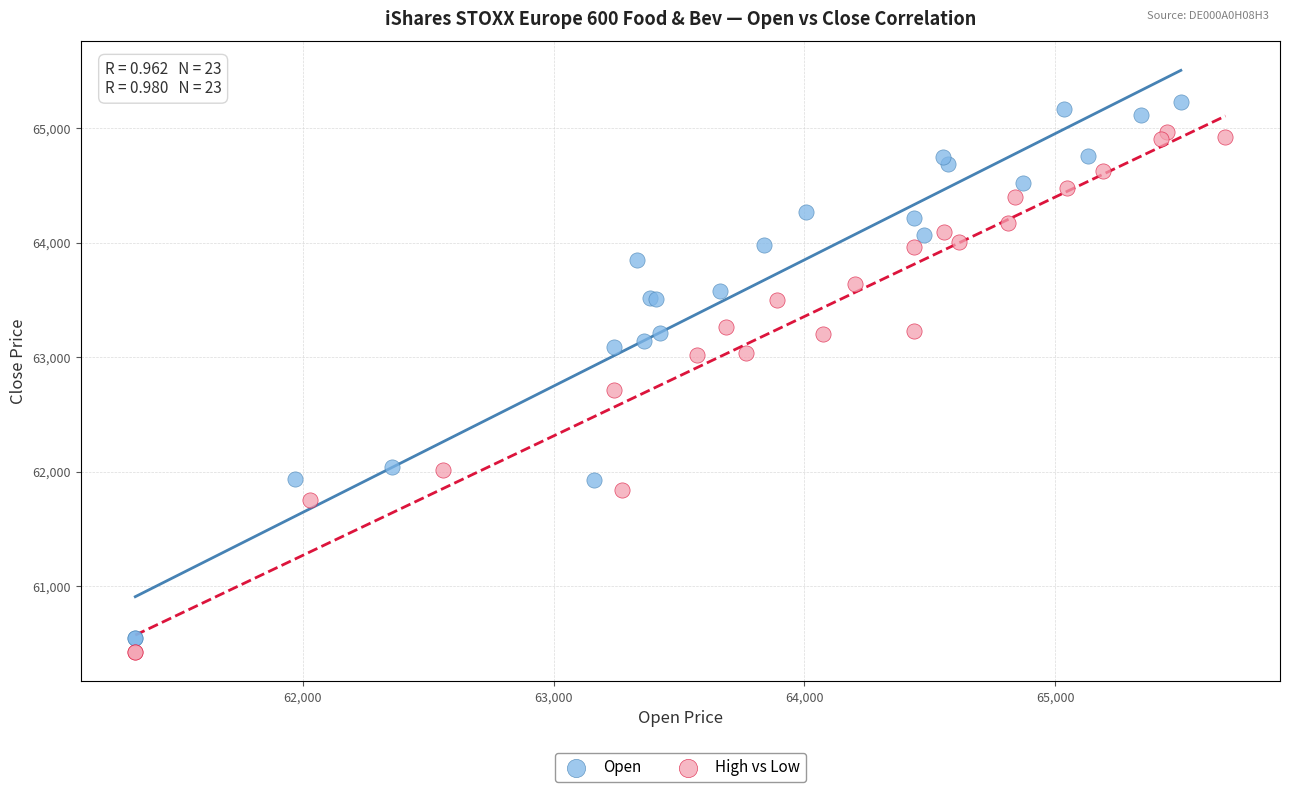

Which series has the widest spread of Y values?

Open